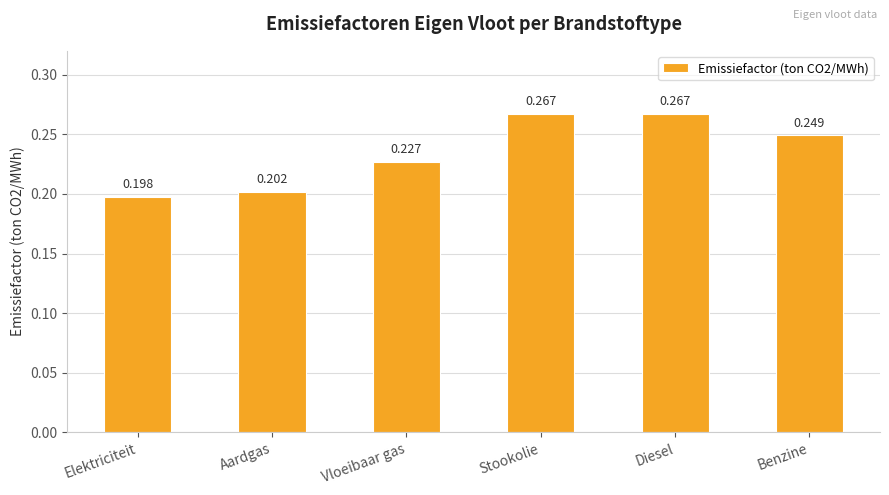

How many bars are there in total?

6